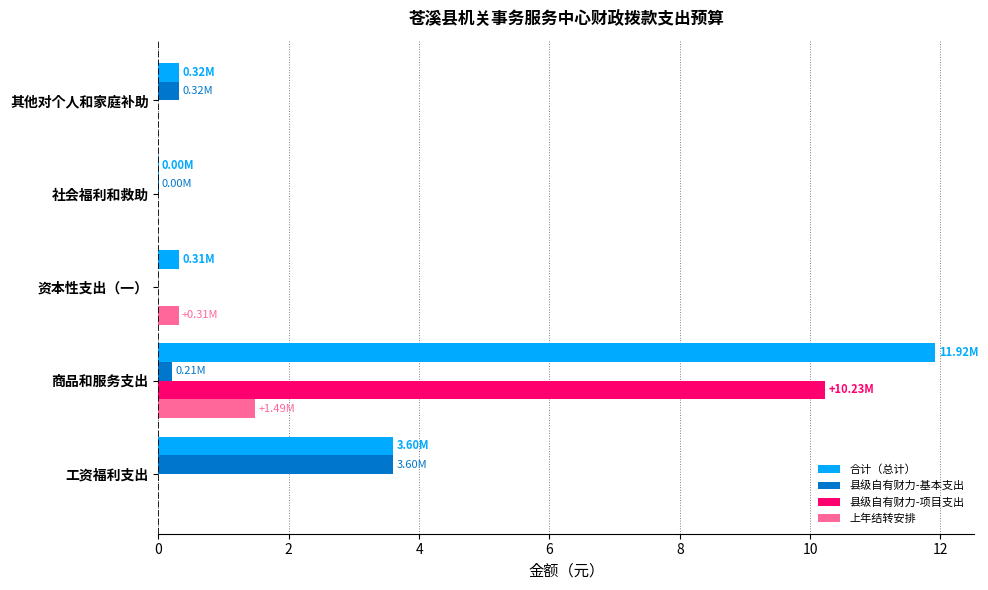

What are all the series names shown in the legend?

合计（总计）, 县级自有财力-基本支出, 县级自有财力-项目支出, 上年结转安排